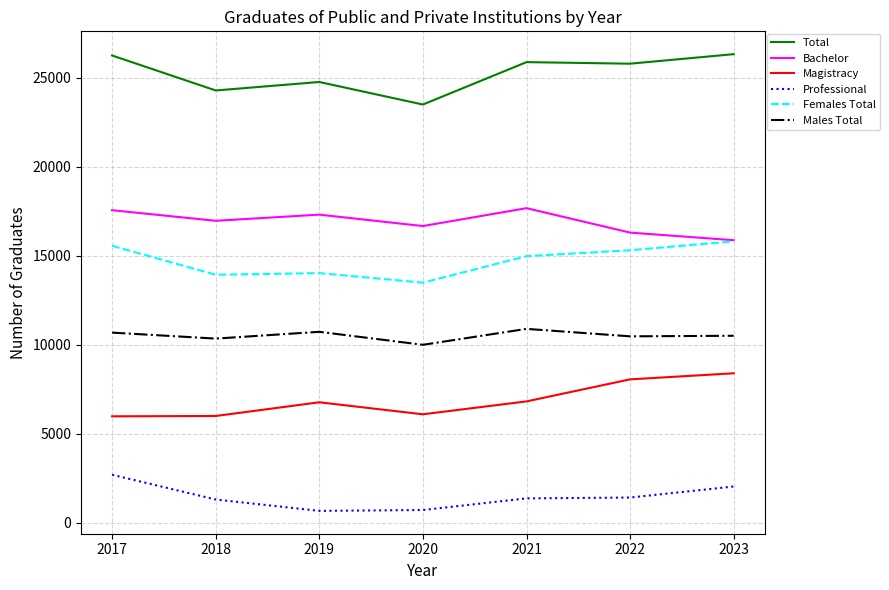

What is the minimum value shown in the chart?

675